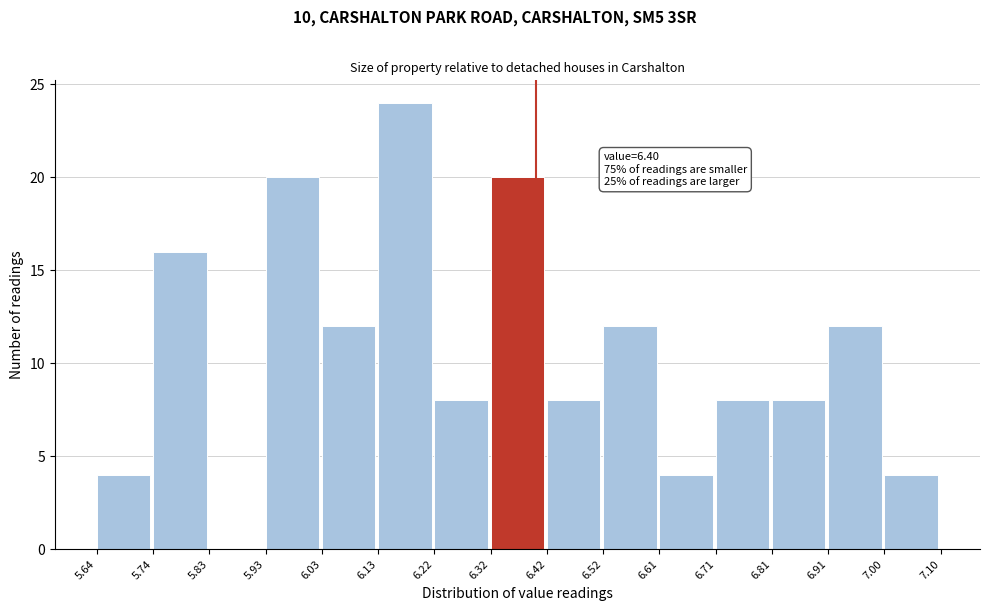

Over which range of the x-axis is the bar tallest?

6.13 to 6.22